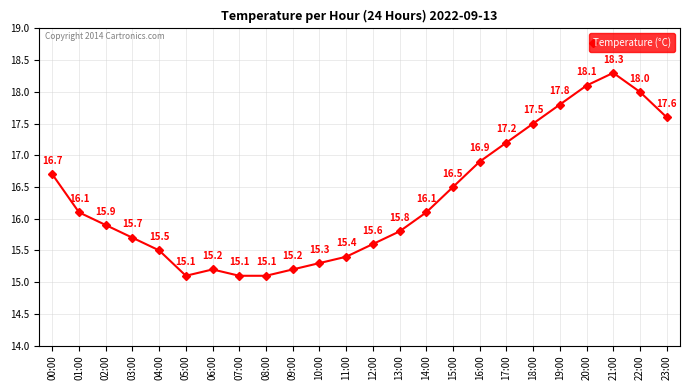

What is the difference between the second highest and second lowest values?

3.0